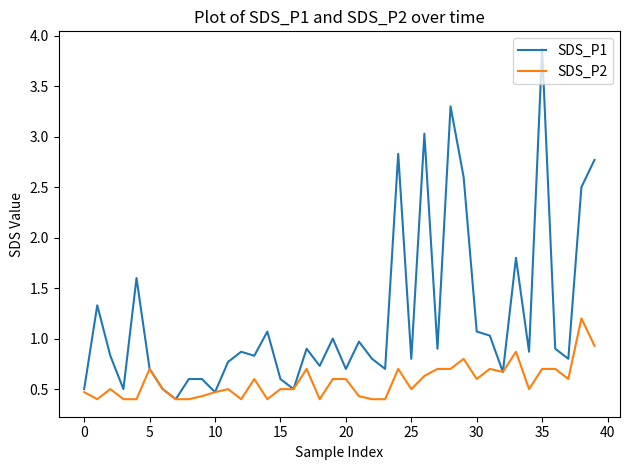

List the series in order of their overall mean, highest first.

SDS_P1, SDS_P2